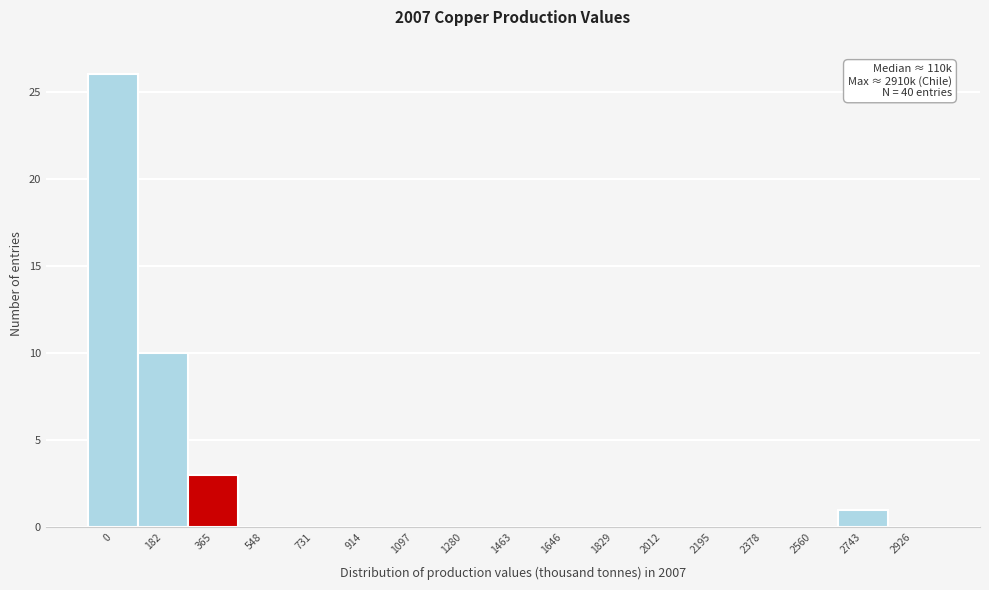

Reading left to right, what are all the values shown in this chart?

0=26	182=10	365=3	548=0	731=0	914=0	1097=0	1280=0	1463=0	1646=0	1829=0	2012=0	2195=0	2378=0	2560=0	2743=1	2926=0